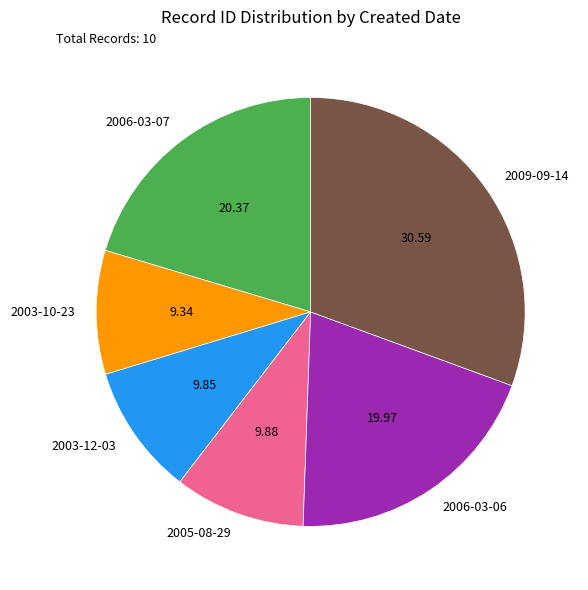

Is the sum of 2005-08-29 and 2003-12-03 greater than half?

No